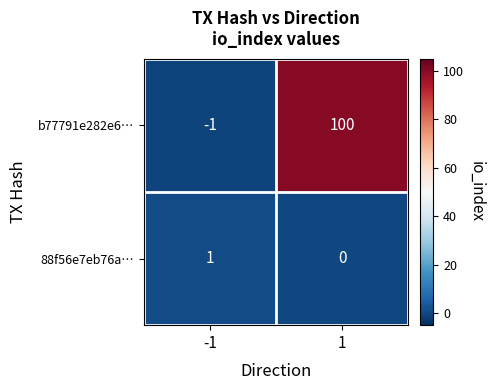

Reading left to right, extract all data points from this chart.

b77791e282e6…: -1	100
88f56e7eb76a…: 1	0